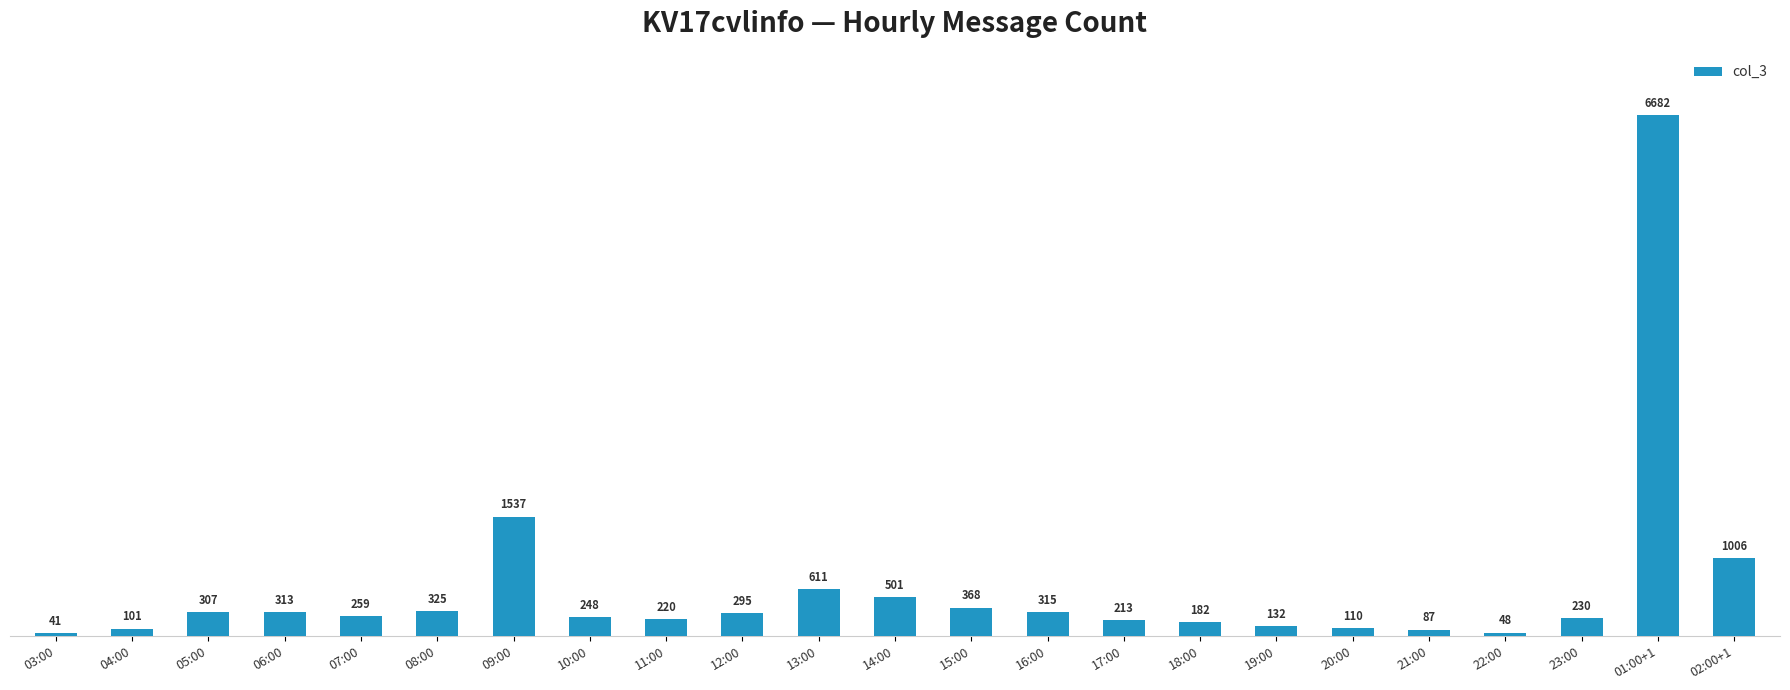

Is it true that the value at 09:00 is 2201?

False